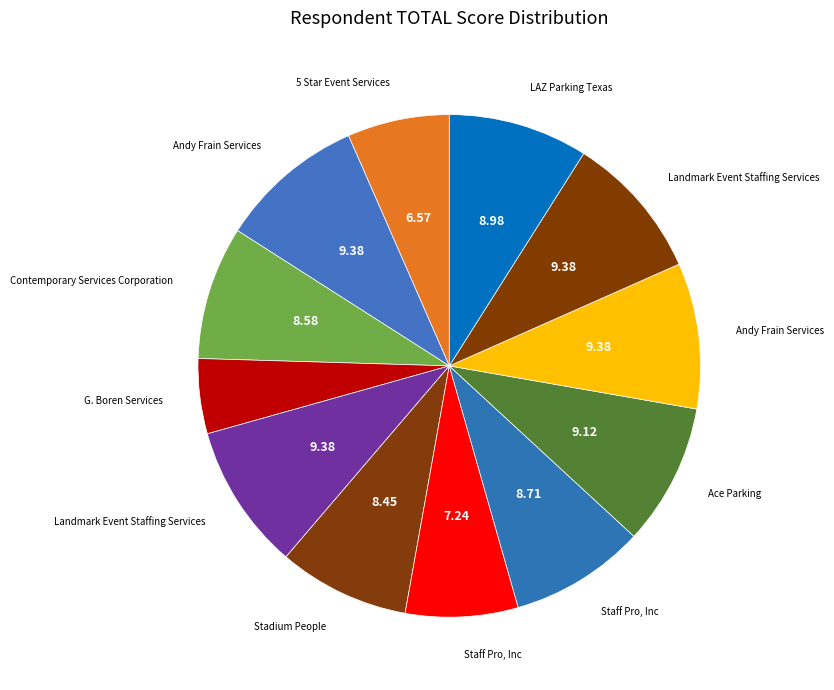

Count the number of slices in the pie.

12